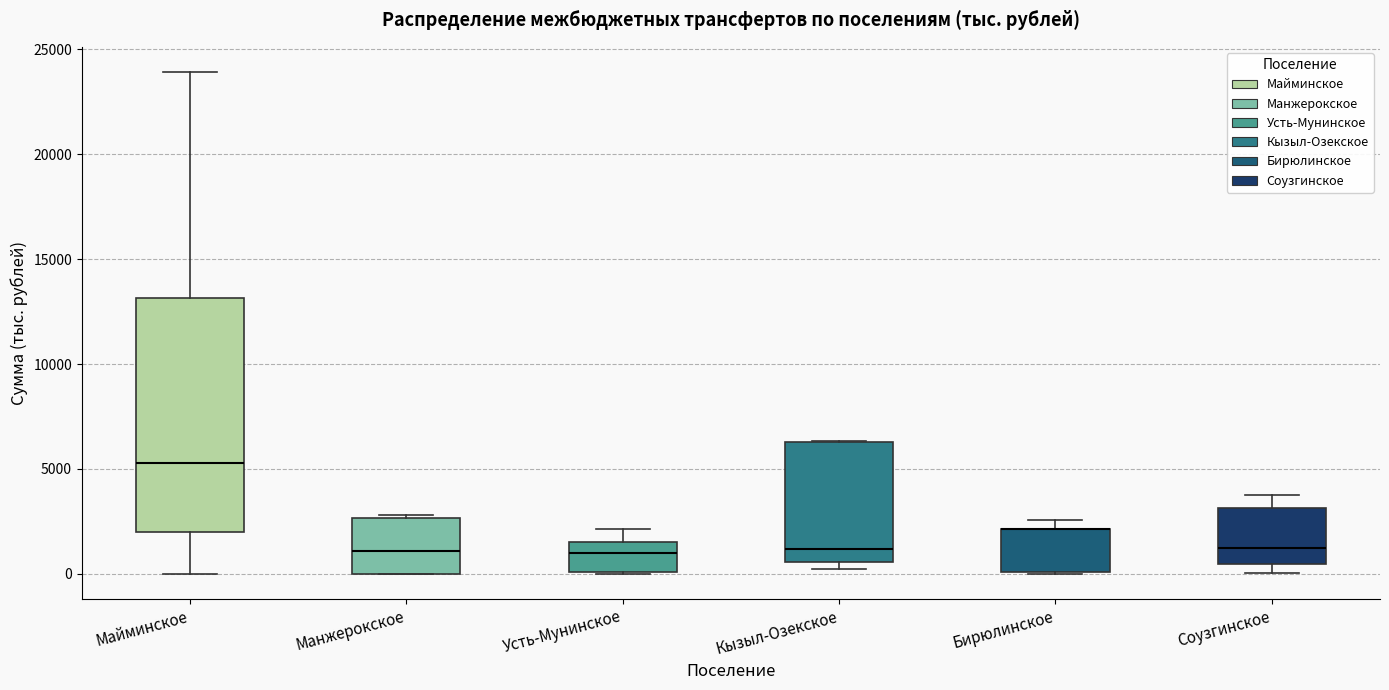

Where does the median line of the box for Кызыл-Озекское sit on the y-axis? The values are not printed on the chart, so give them approximately, as read against the axis.

1000